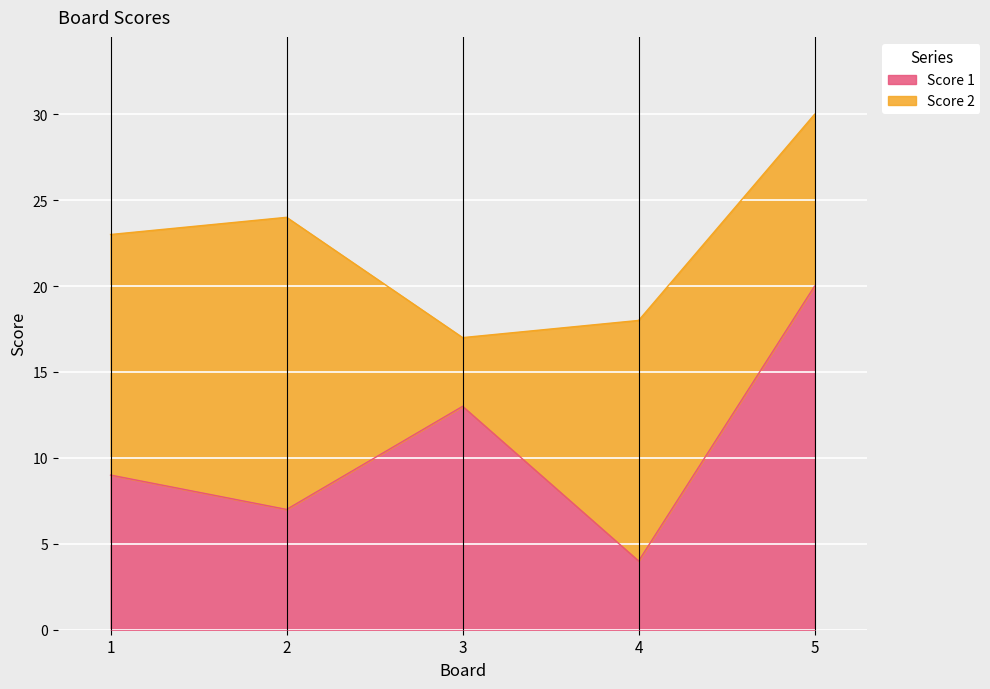

The chart shows a value of 12 at 2. True or false?

False